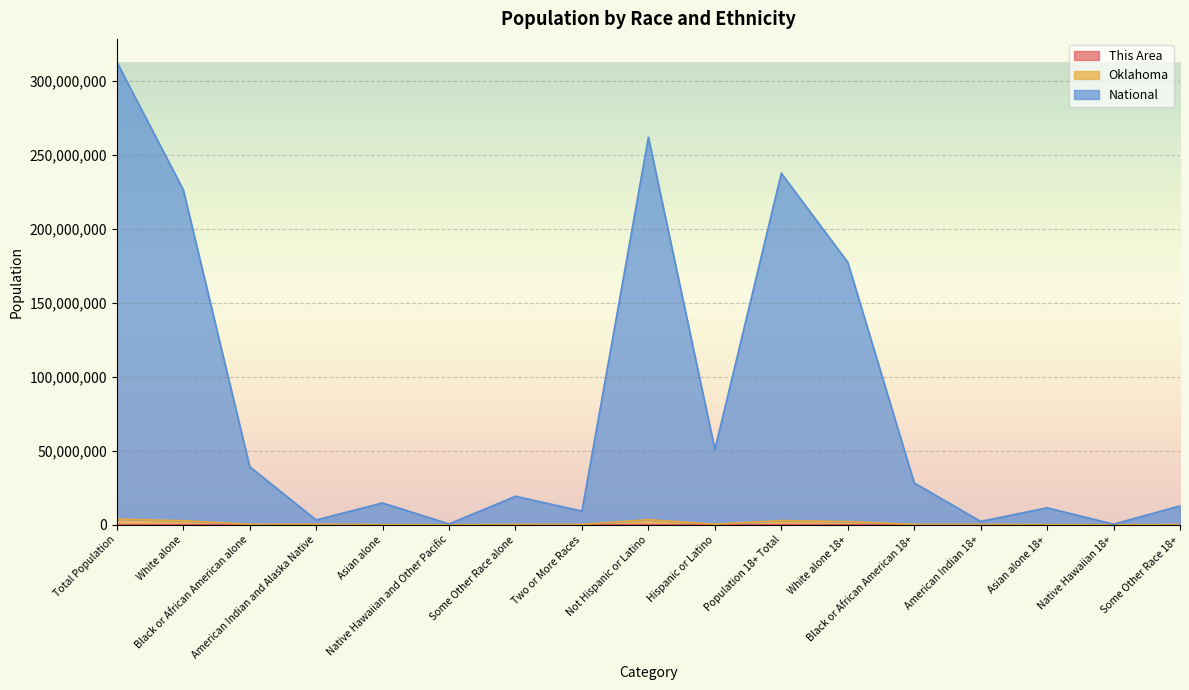

Rank the categories by Oklahoma value from lowest to highest.

Native Hawaiian 18+, Native Hawaiian and Other Pacific, Asian alone 18+, Asian alone, Some Other Race 18+, Some Other Race alone, Black or African American 18+, American Indian 18+, Two or More Races, Black or African American alone, American Indian and Alaska Native, Hispanic or Latino, White alone 18+, White alone, Population 18+ Total, Not Hispanic or Latino, Total Population